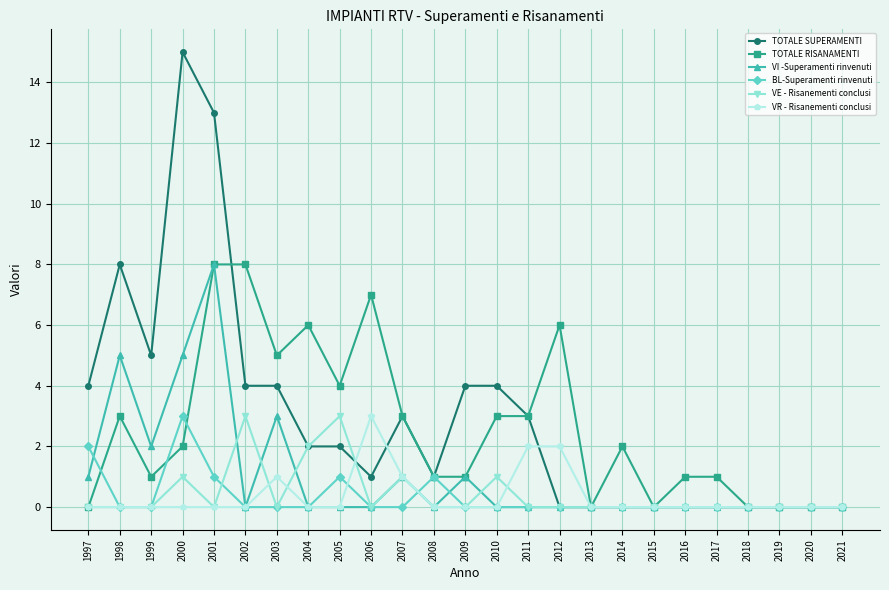

What is the sum of all TOTALE SUPERAMENTI values?

73